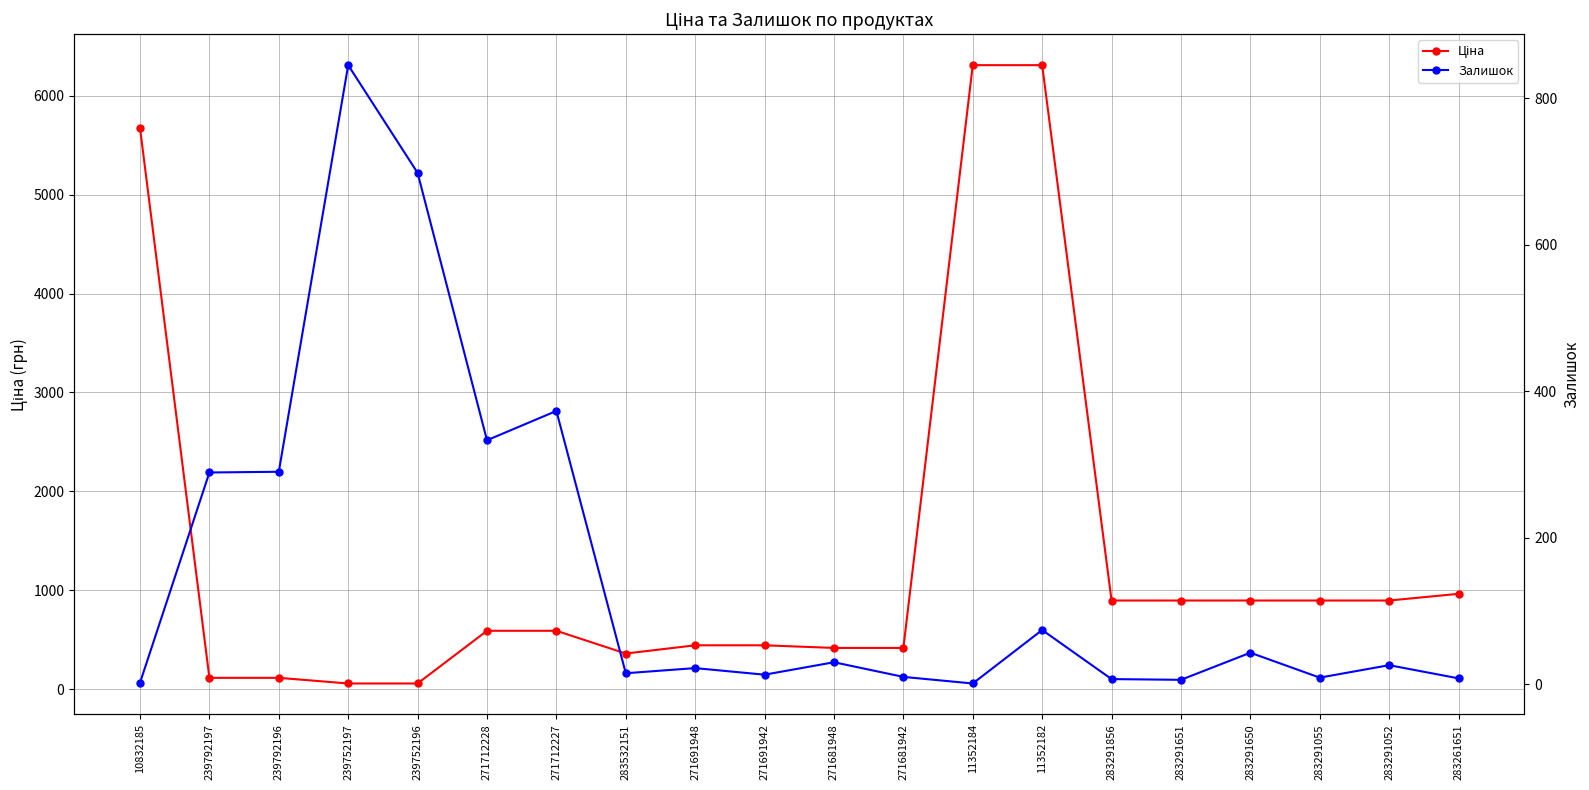

At which category does Залишок reach its first local valley?

271712228